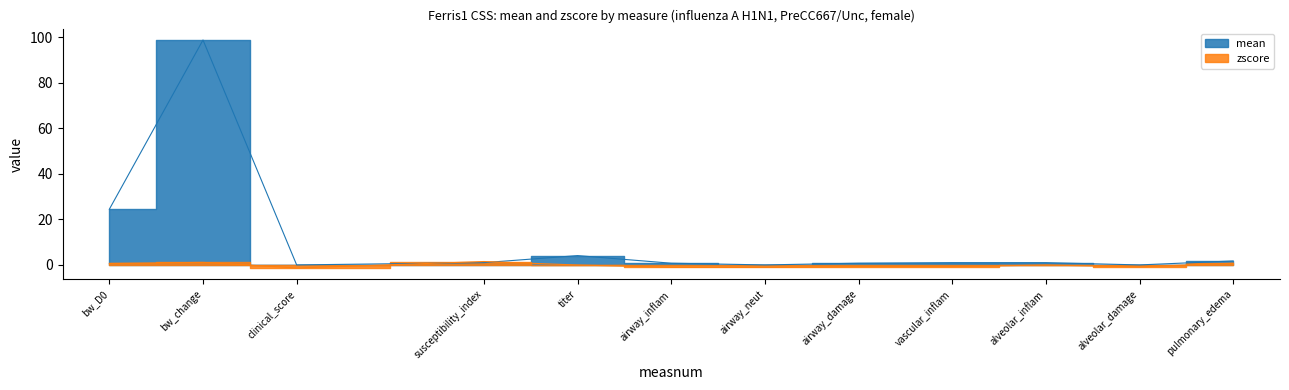

Which has a higher value, bw_D0 or pulmonary_edema?

bw_D0